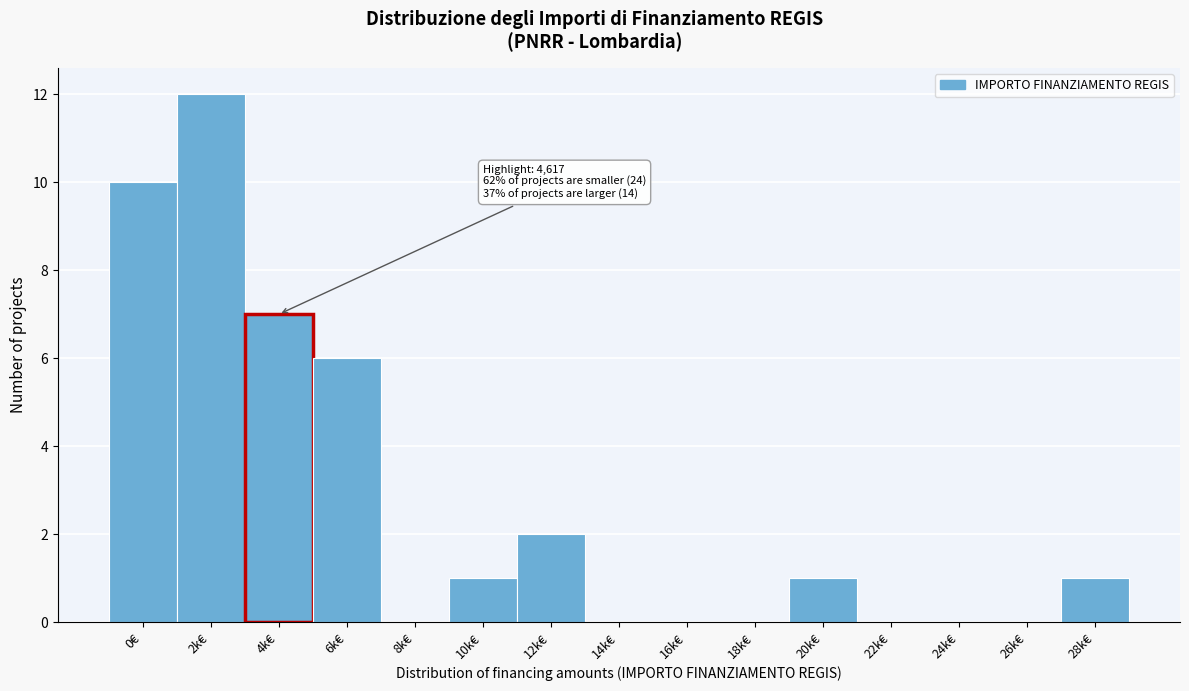

Reading left to right, extract all data points from this chart.

0€=10	2k€=12	4k€=7	6k€=6	8k€=0	10k€=1	12k€=2	14k€=0	16k€=0	18k€=0	20k€=1	22k€=0	24k€=0	26k€=0	28k€=1